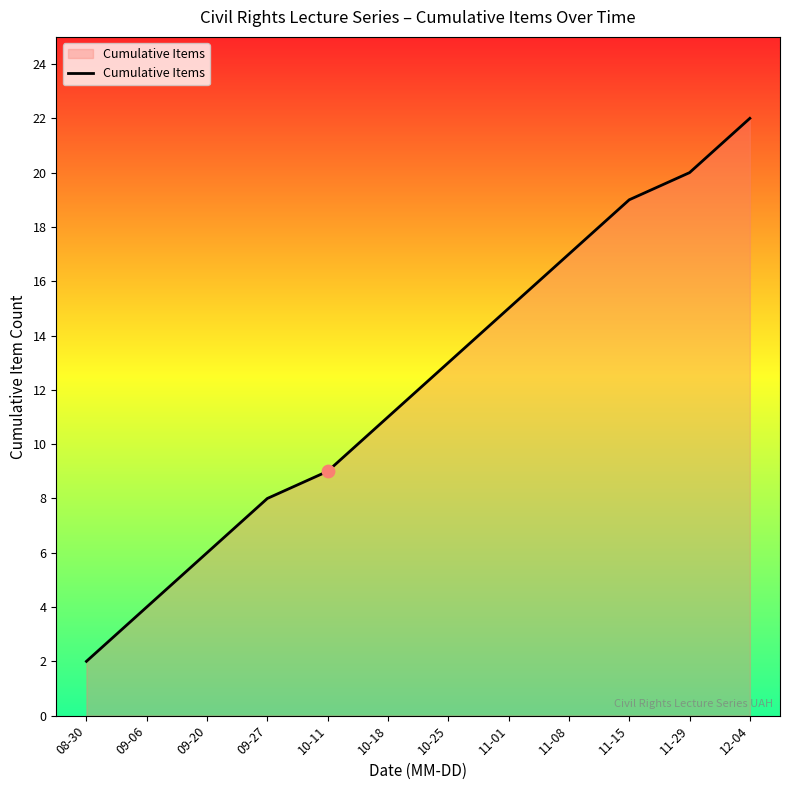

Which has a higher value, 11-08 or 08-30?

11-08